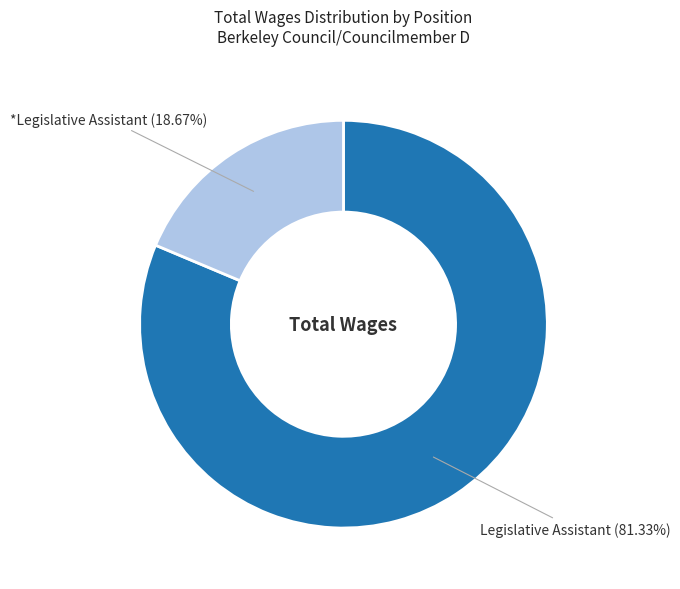

The *Legislative Assistant slice represents 27% of the pie. True or false?

False